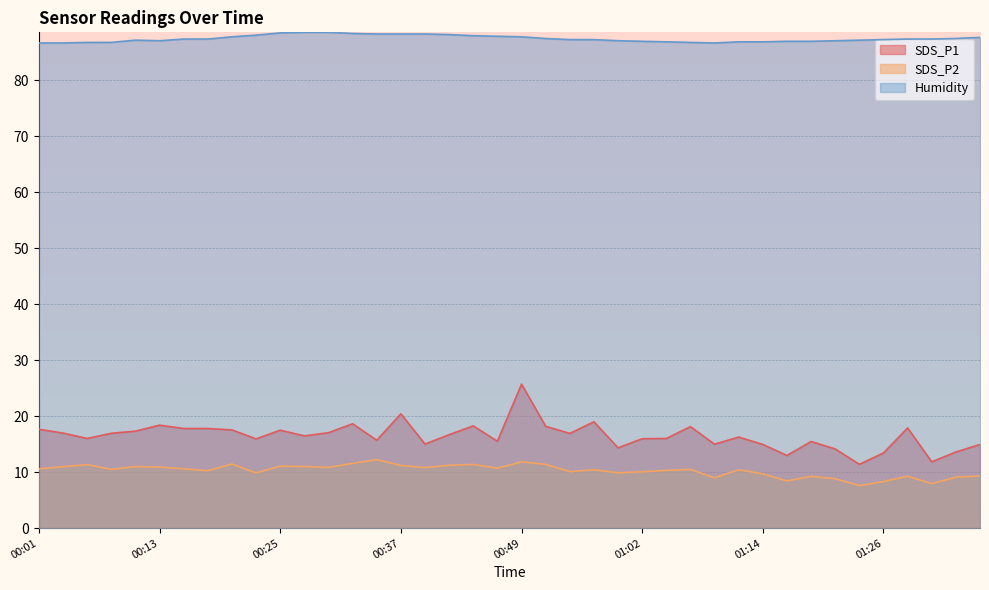

True or false: SDS_P1 and Humidity cross at least once.

False